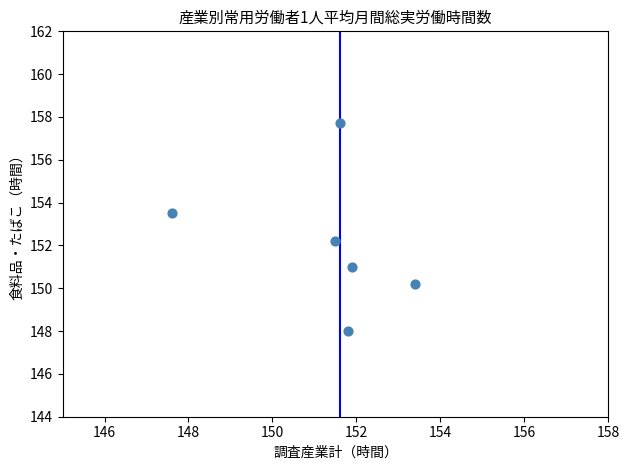

What is the average Y value?

152.1